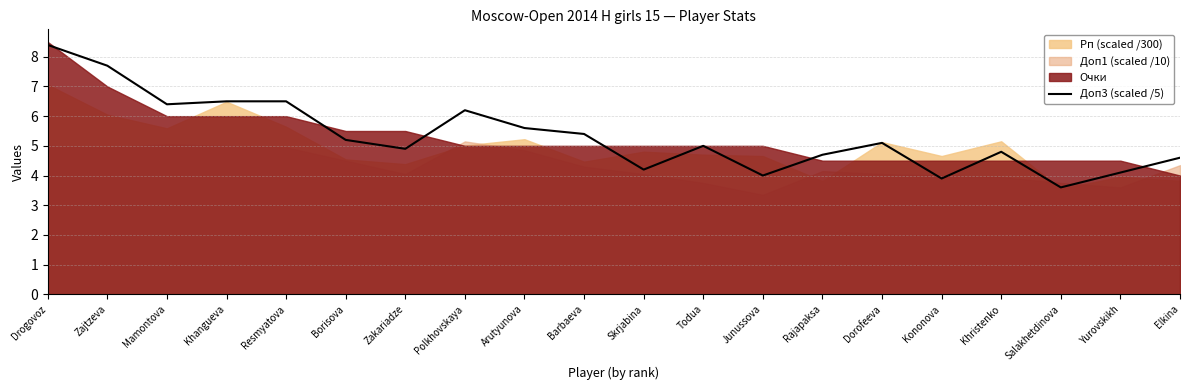

How many data points are less than 5?

9